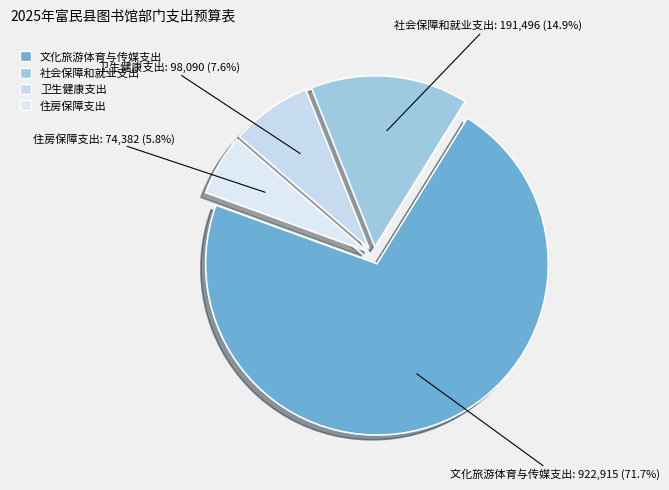

Does 文化旅游体育与传媒支出 represent more than half of the total?

Yes